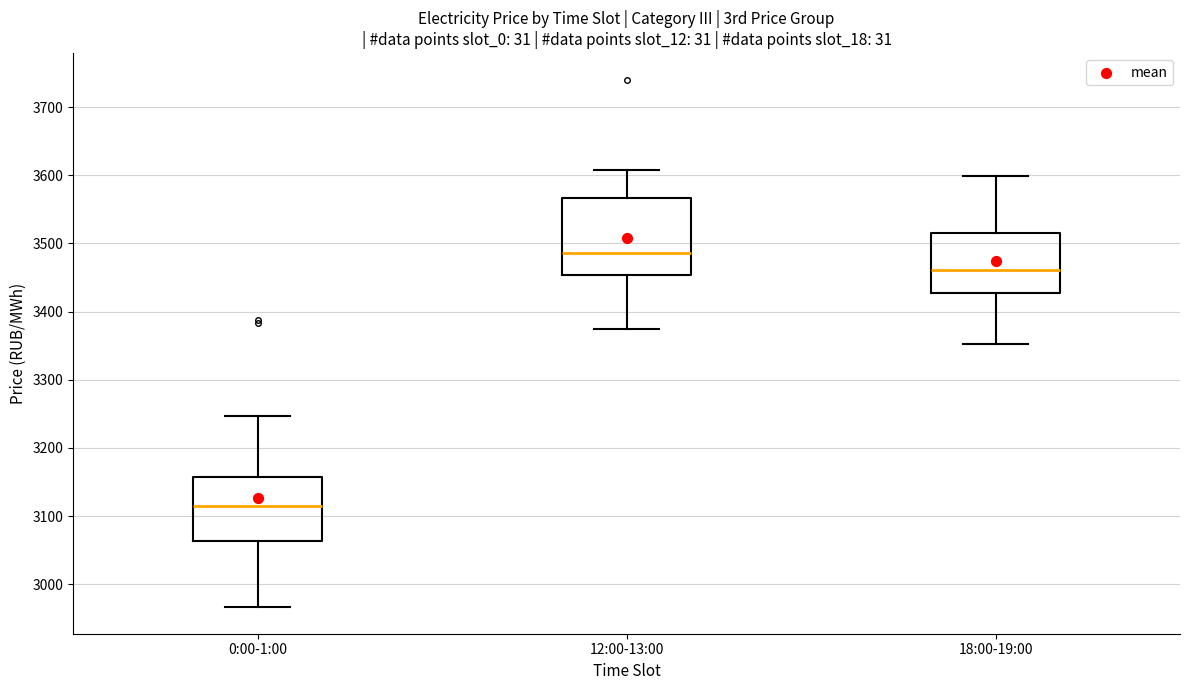

Reading left to right, read every box against the y-axis: the position of its median line, the range the box covers, and the ends of its whiskers. The values are not printed on the chart, so give them approximately, as read against the axis.

0:00-1:00: median 3120, box 3060 to 3160, whiskers 2970 to 3250
12:00-13:00: median 3490, box 3450 to 3570, whiskers 3370 to 3610
18:00-19:00: median 3460, box 3430 to 3510, whiskers 3350 to 3600